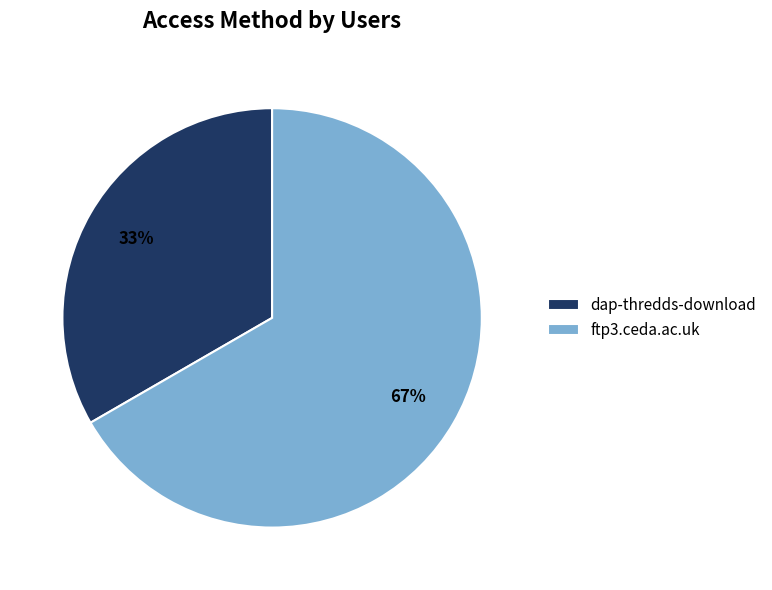

How many segments does this pie chart have?

2